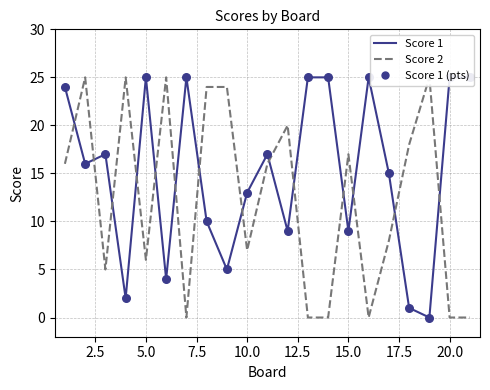

Which series has the largest total across all categories?

Score 1